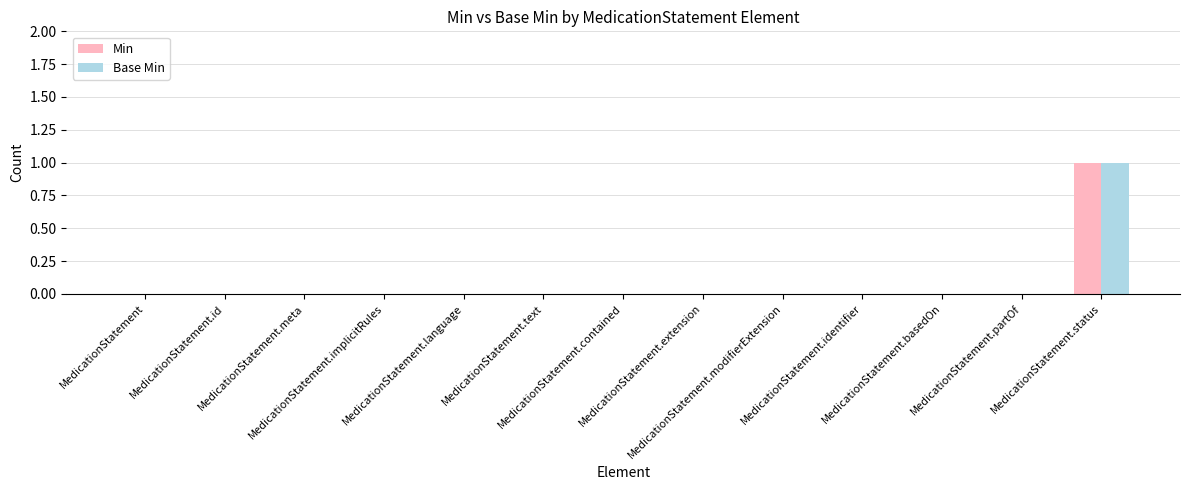

Is it true that Min equals -1 at MedicationStatement.basedOn?

False